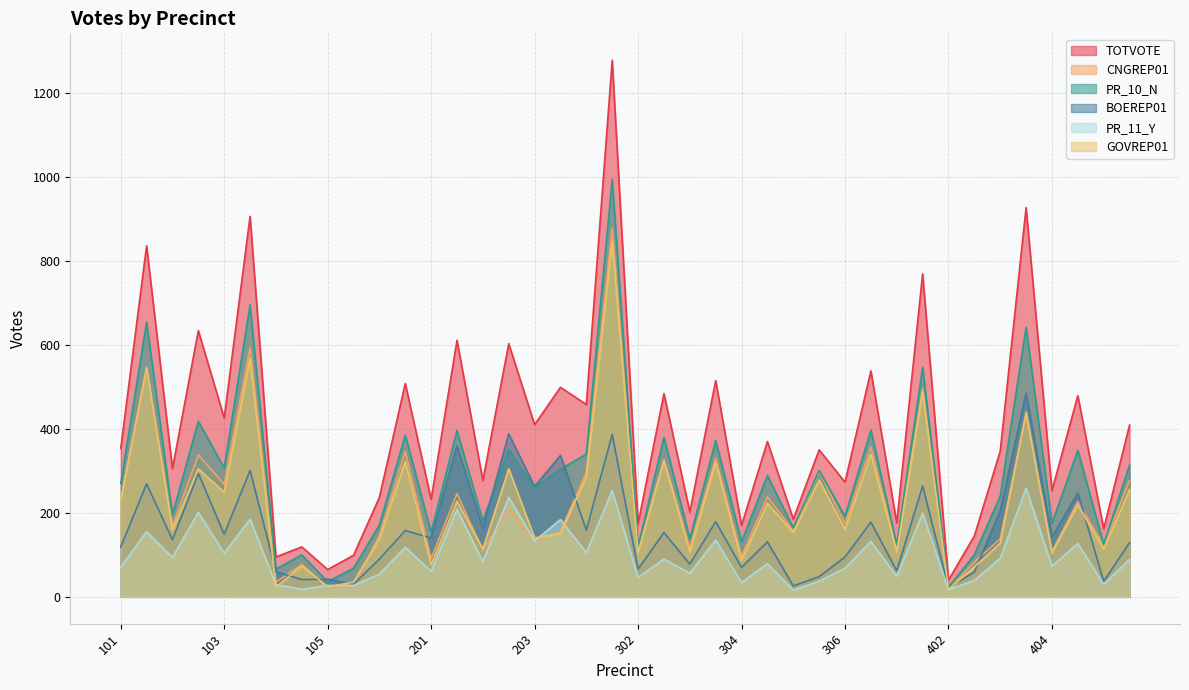

True or false: BOEREP01 and CNGREP01 intersect in this chart.

True